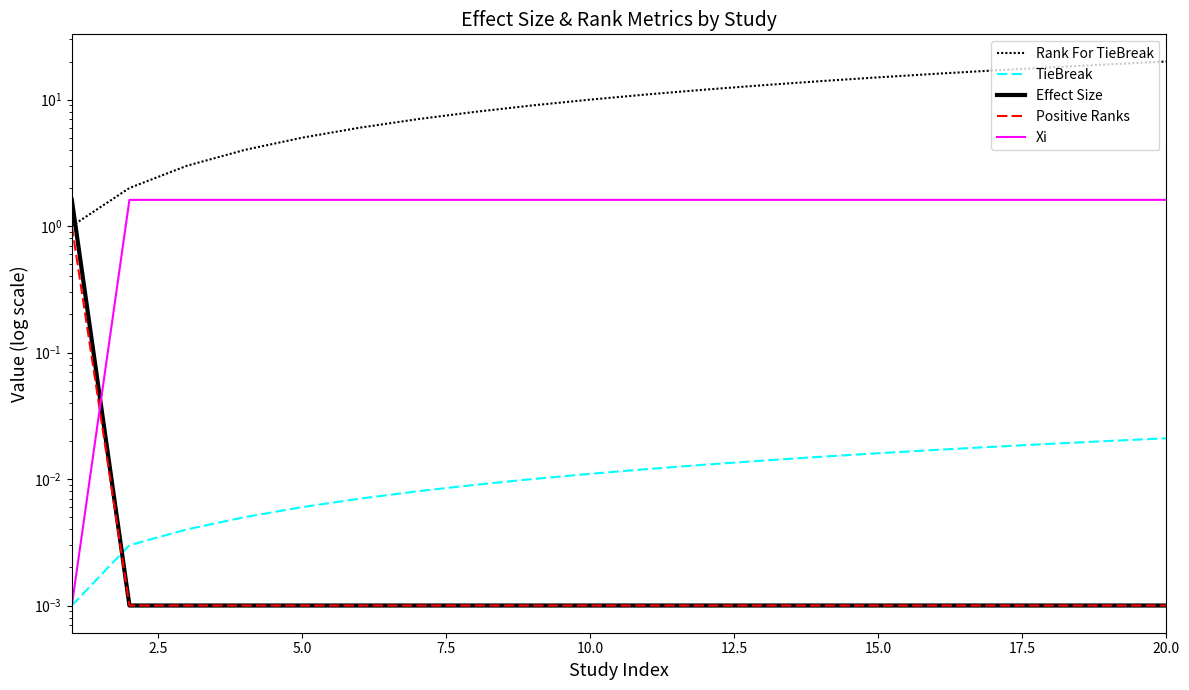

At which label does Xi reach its peak?

2.5